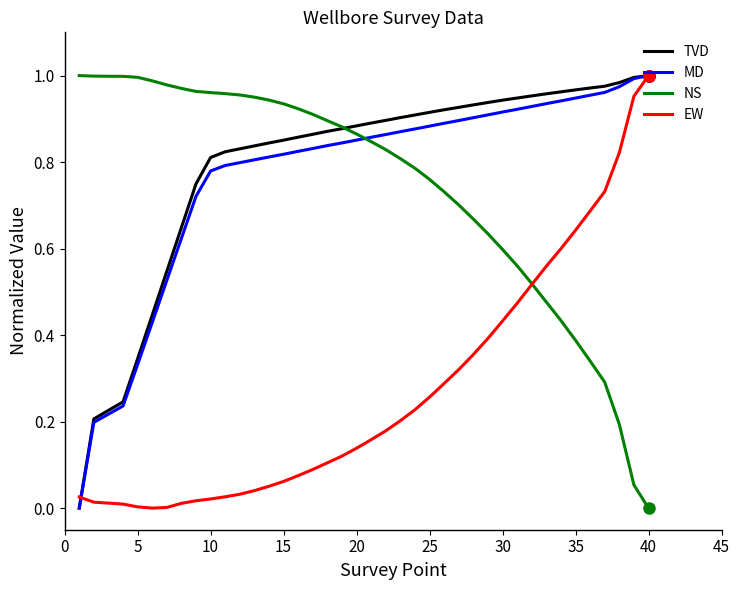

How many intersections are there between EW and NS?

1